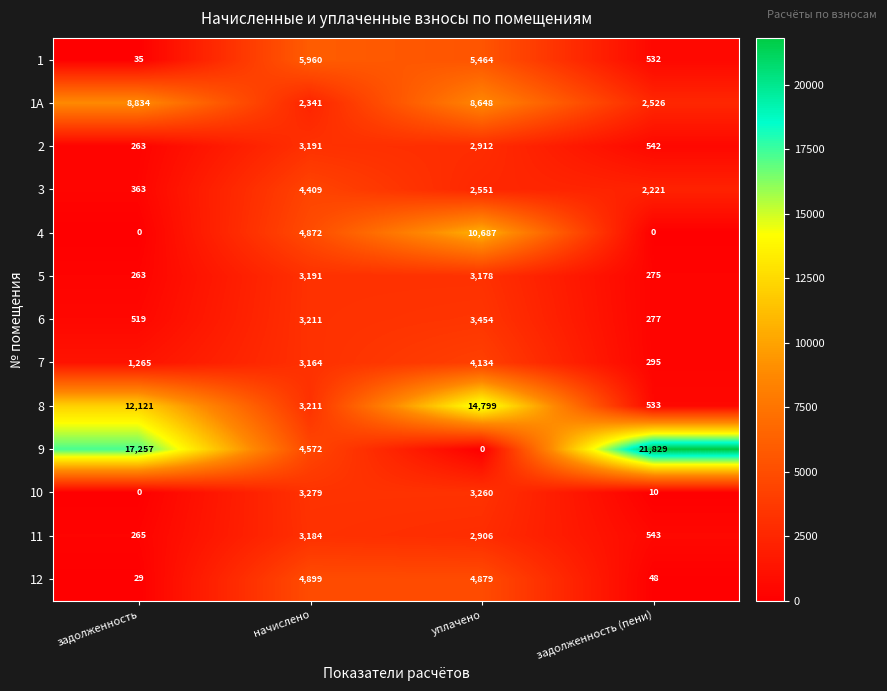

Which category has the highest value in the 12 series?

начислено